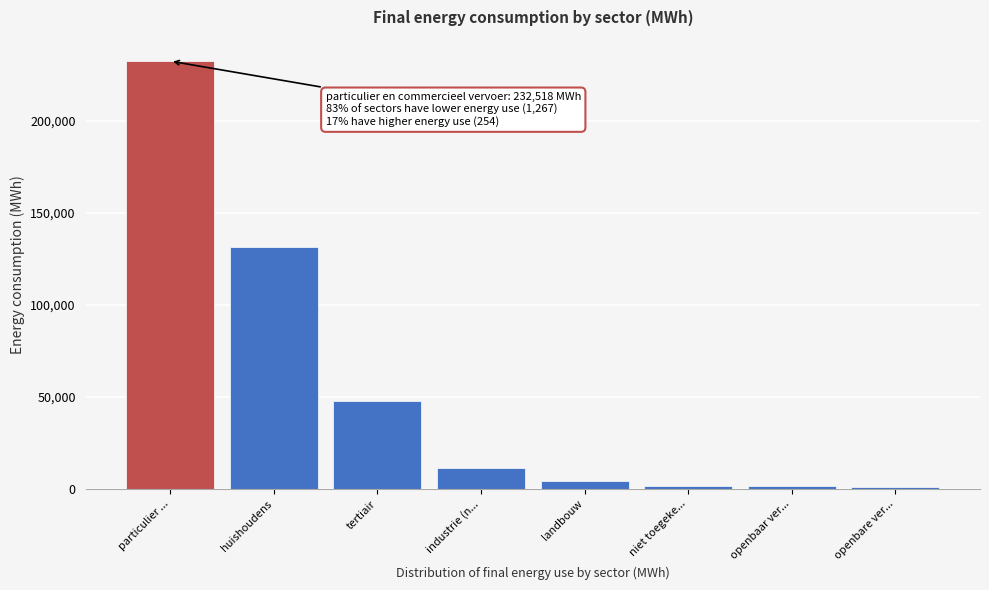

The chart shows a value of 344181.7 at particulier .... True or false?

False